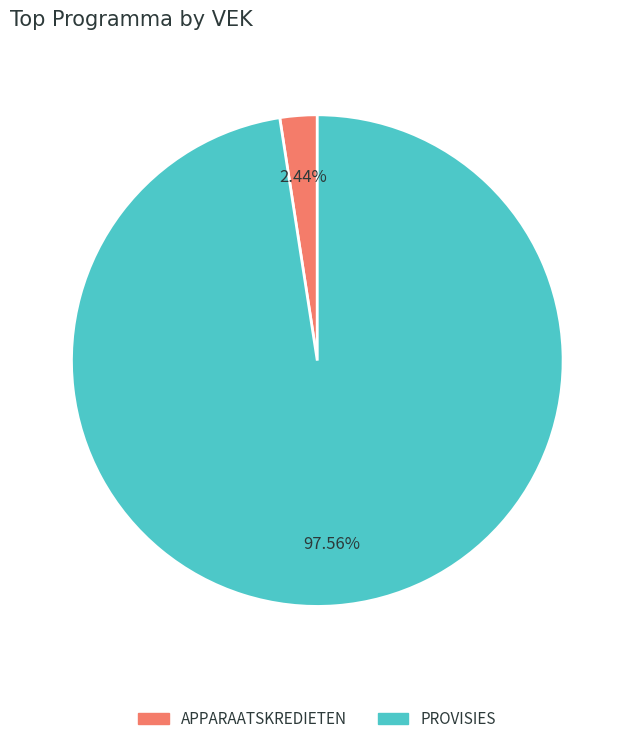

Which slice represents more than half of the pie?

PROVISIES